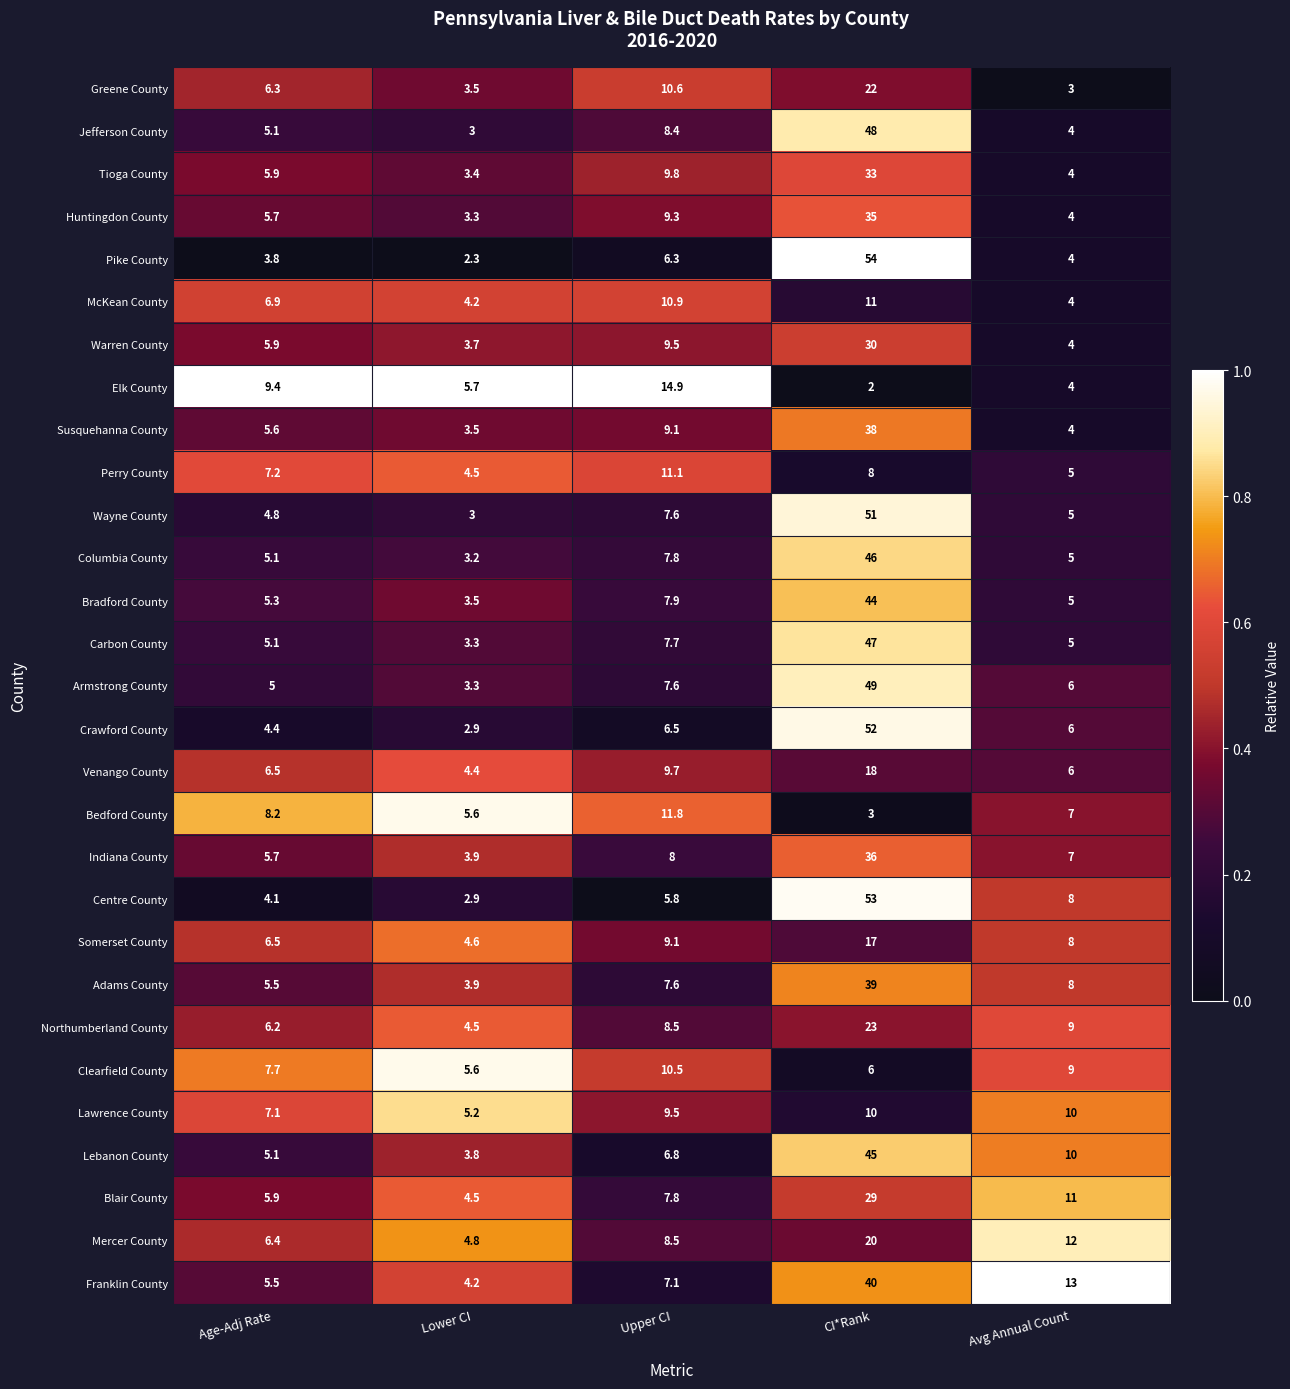

Is the value of Clearfield County at Lower CI greater than the value of Blair County at Lower CI?

Yes